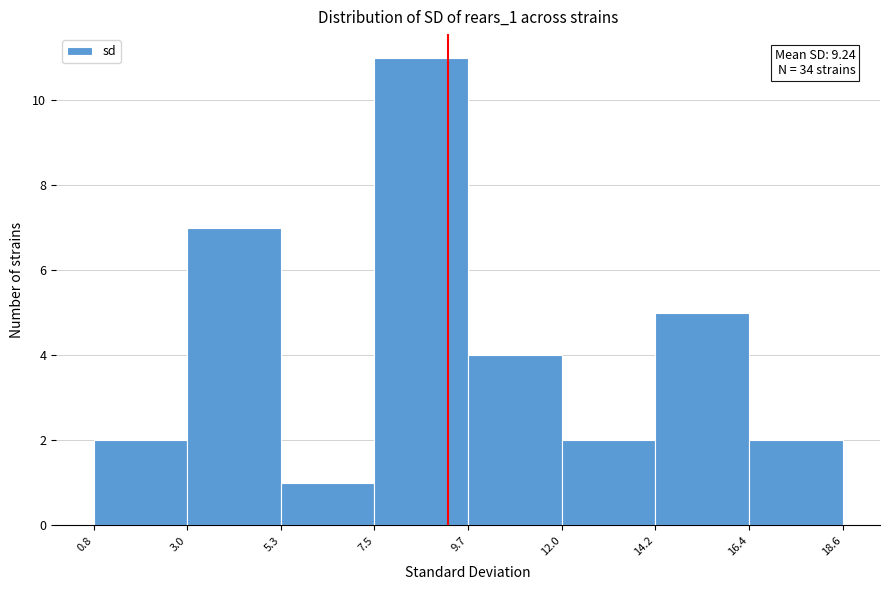

Over which range of the x-axis is the bar tallest?

7.5 to 9.7